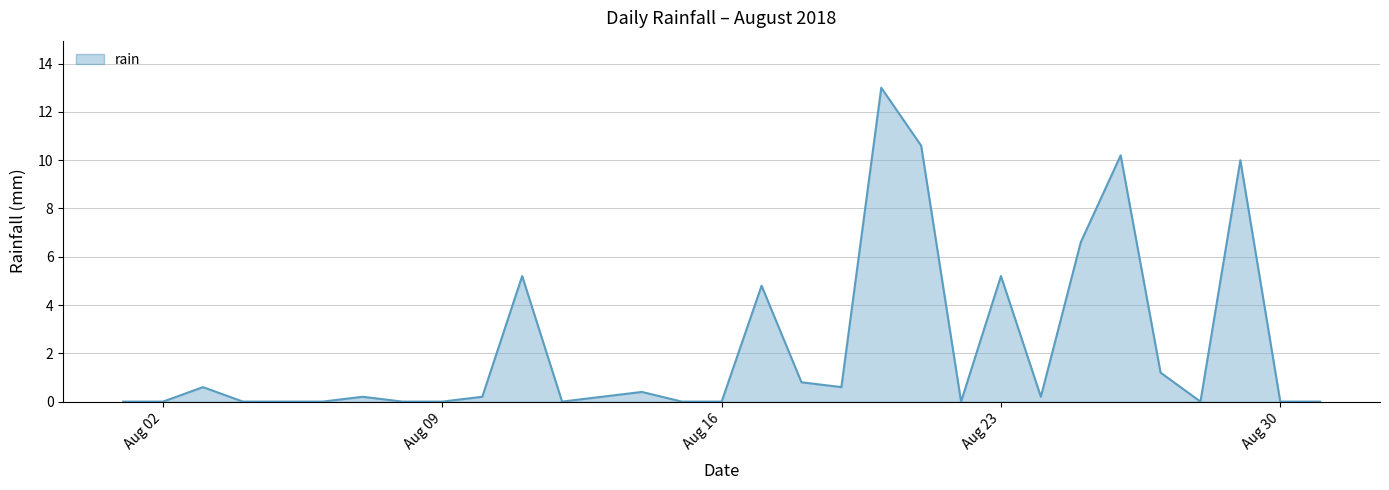

What is the difference between the maximum and minimum values?

13.0